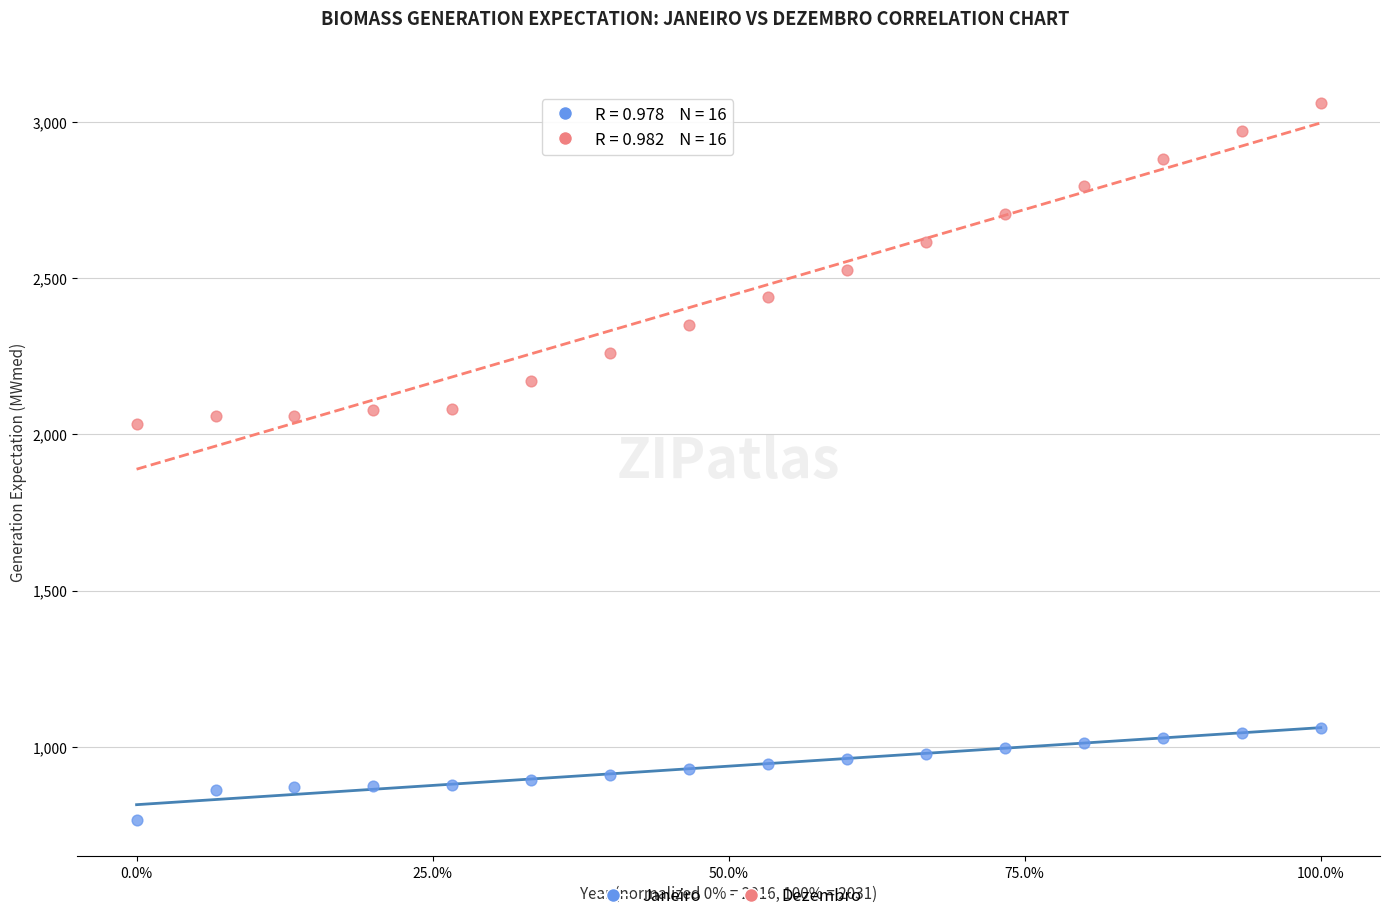

Across all data points, what is the range of X values (max minus min)?

1.0